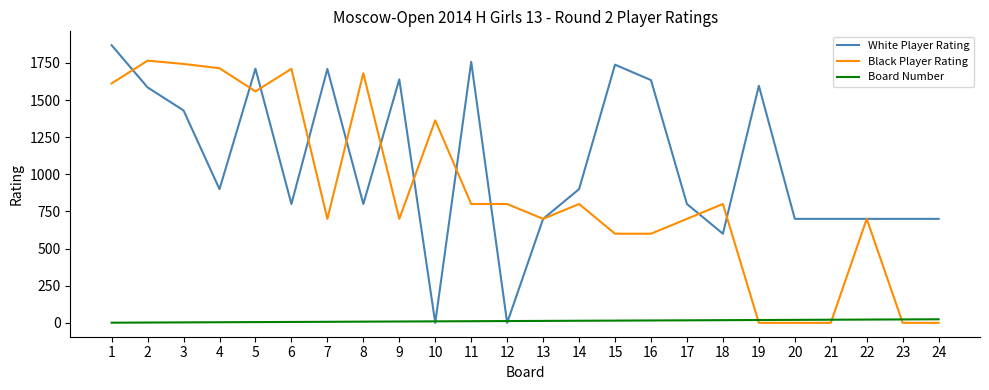

What is the highest value of the White Player Rating series?

1869